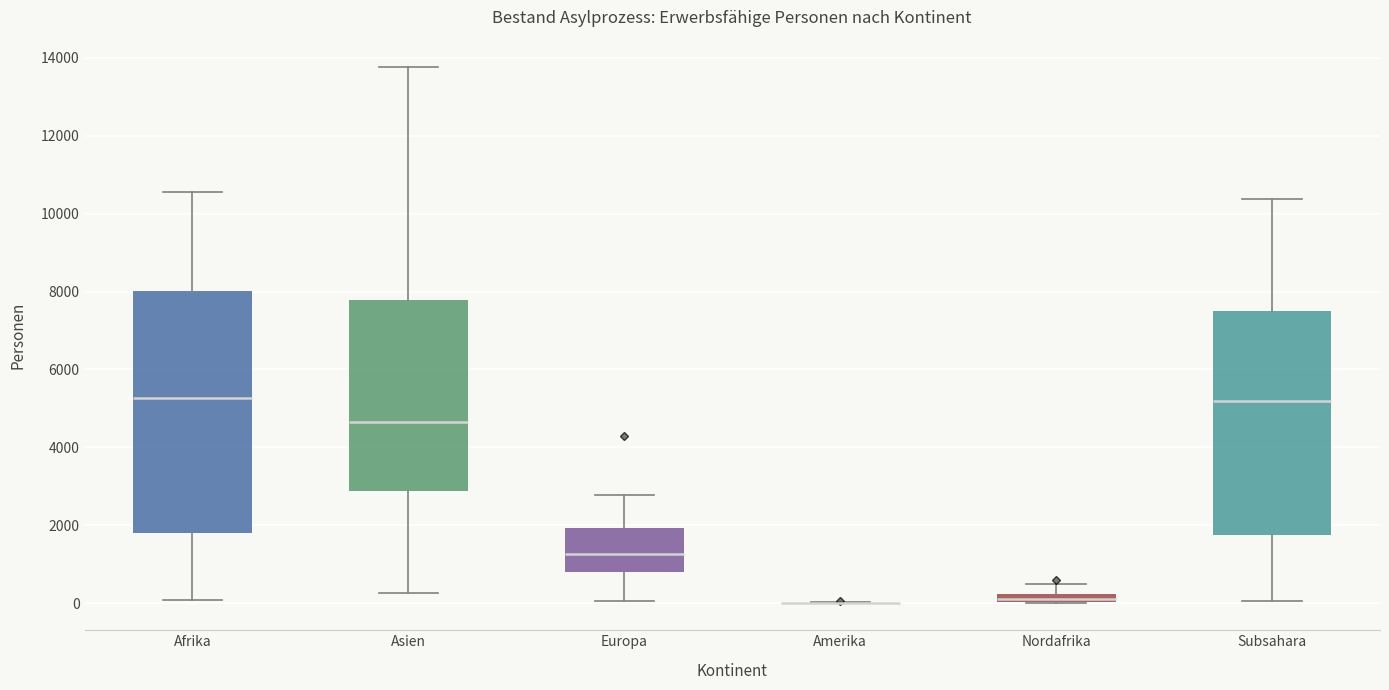

Where is the lower edge of the box for Nordafrika on the y-axis? The values are not printed on the chart, so give them approximately, as read against the axis.

0